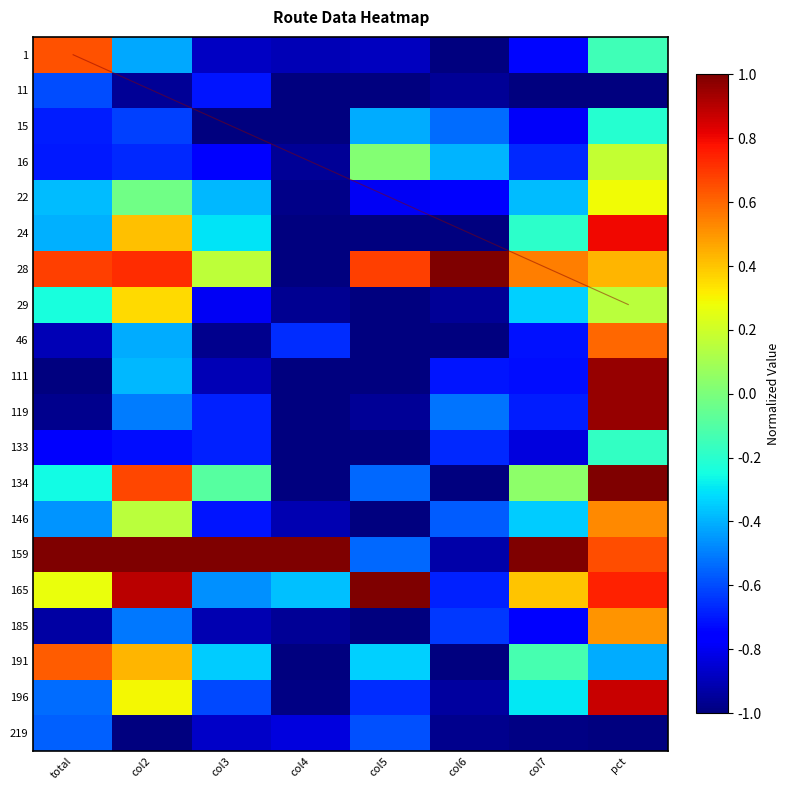

What is the difference between the maximum and second lowest values in the 159 series?

1.5